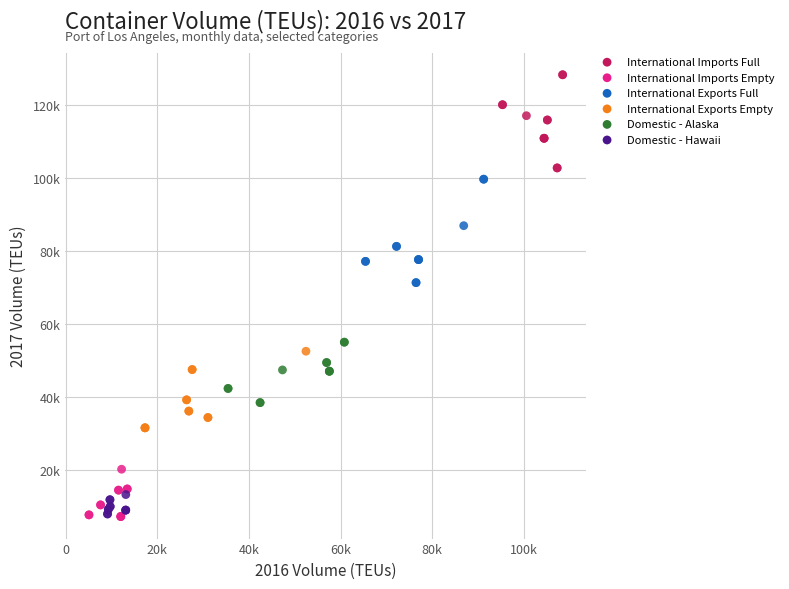

Which series has the widest spread of Y values?

International Exports Full